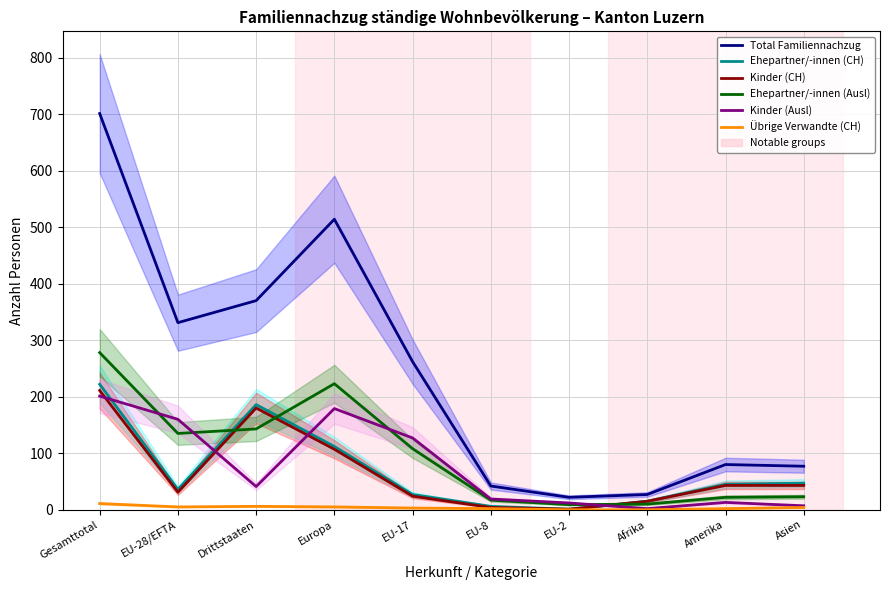

After their last crossing, which series has the higher values: Ehepartner/-innen (Ausl) or Kinder (CH)?

Kinder (CH)